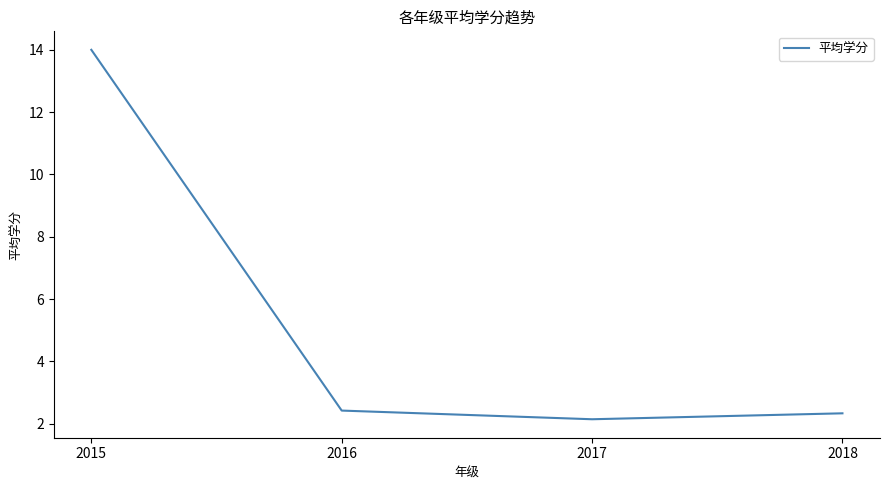

What is the difference between the second highest and minimum values?

0.3